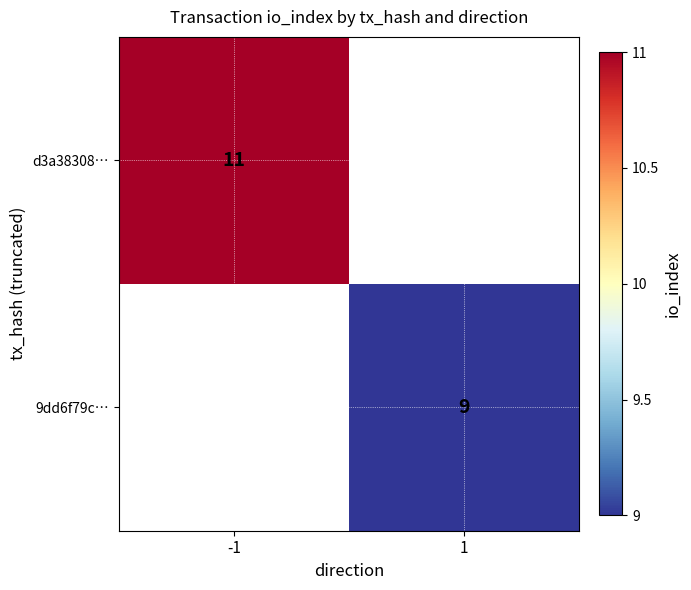

True or false: d3a38308… has a value of 11 at -1.

True